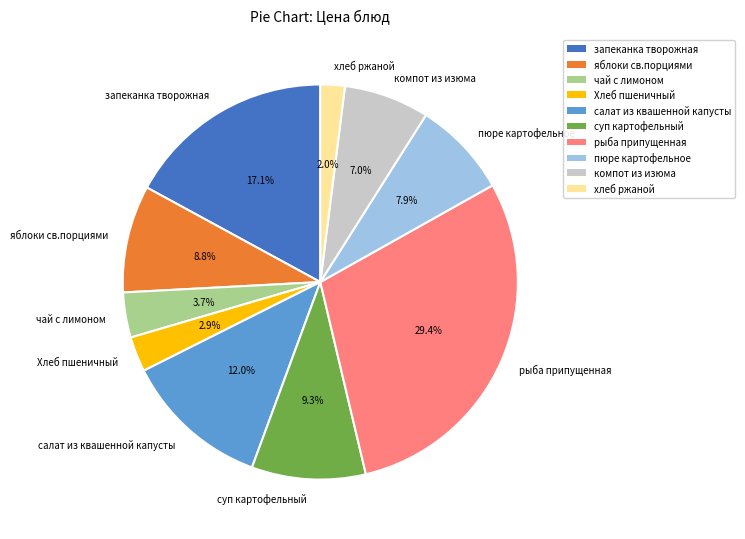

How many slices are in this pie chart?

10